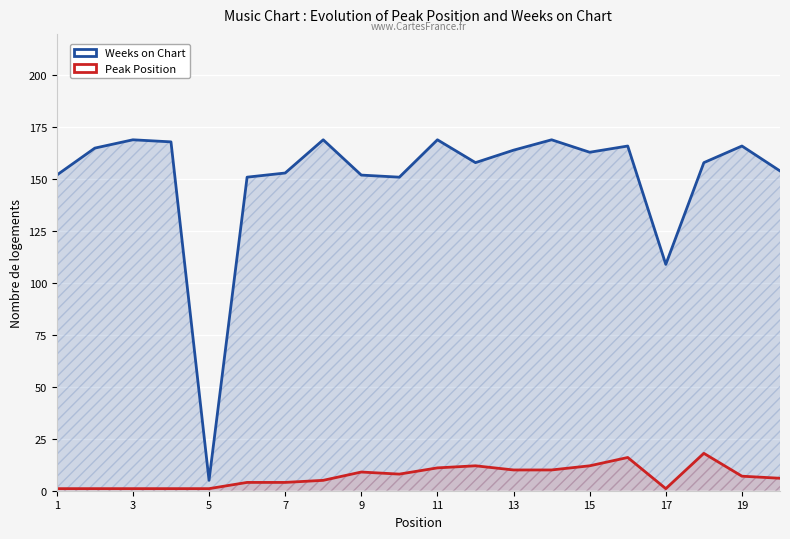

How many series are shown in this chart?

2